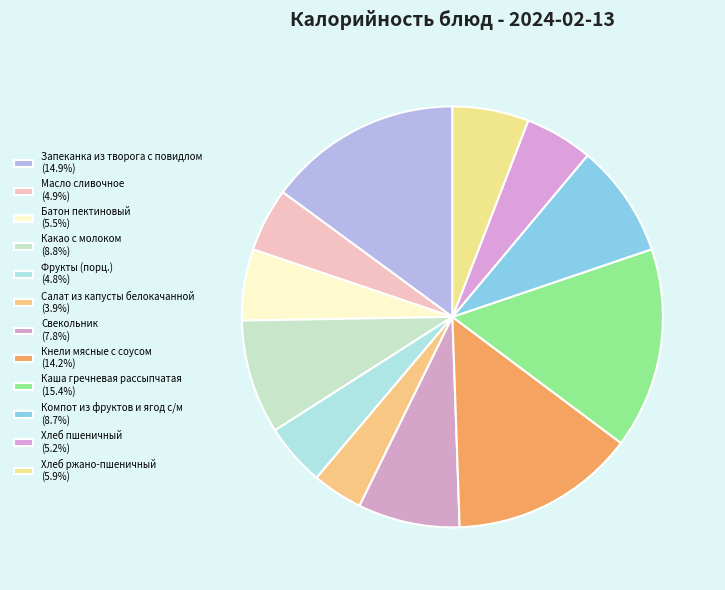

Is it true that Хлеб ржано-пшеничный is 20% of the pie?

False